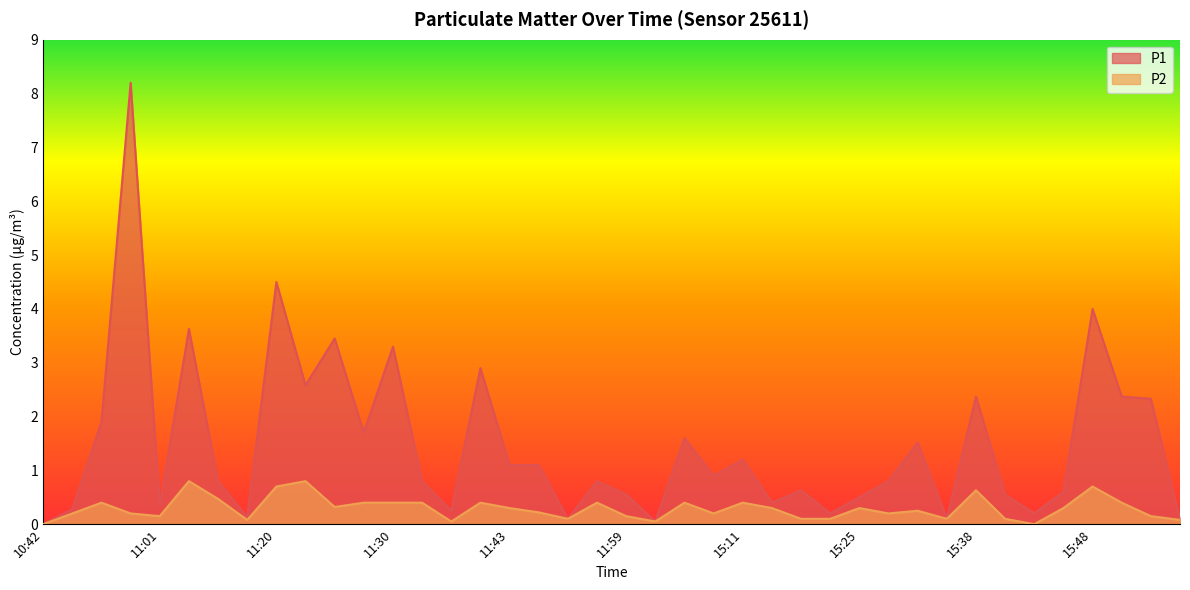

True or false: P1 and P2 cross at least once.

False